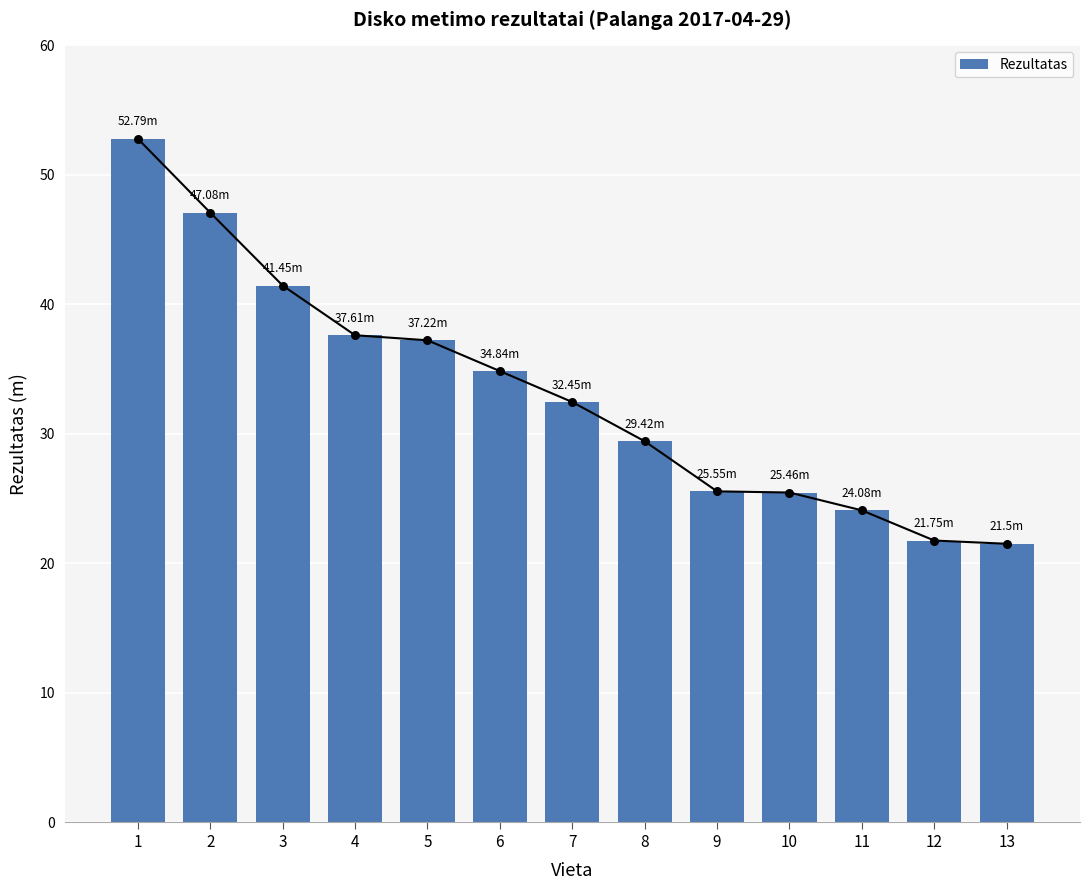

Which has a higher value, 12 or 11?

11